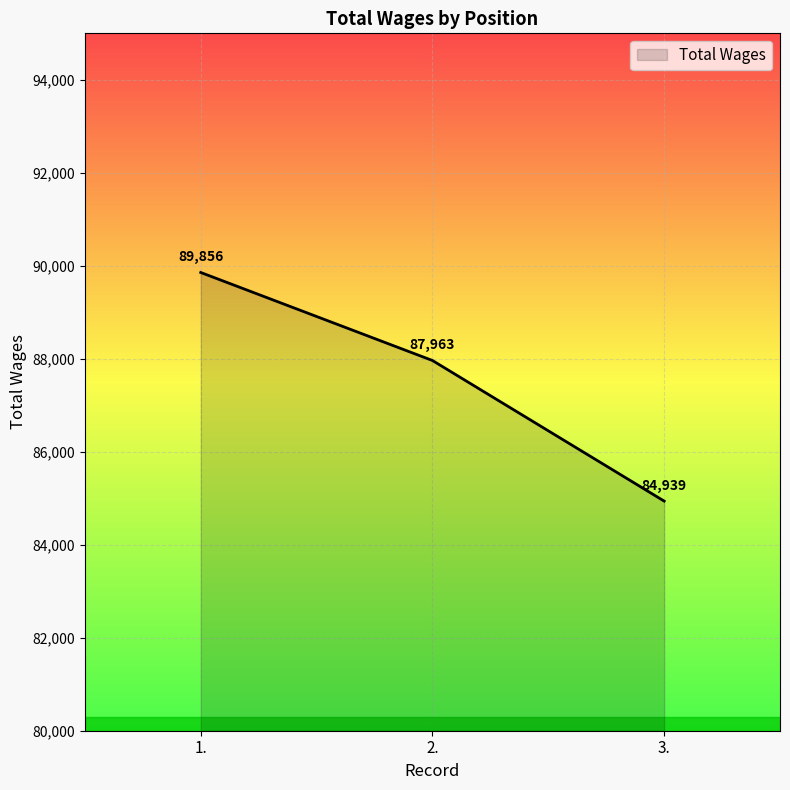

Count the values in the range 84939 to 89856.

3